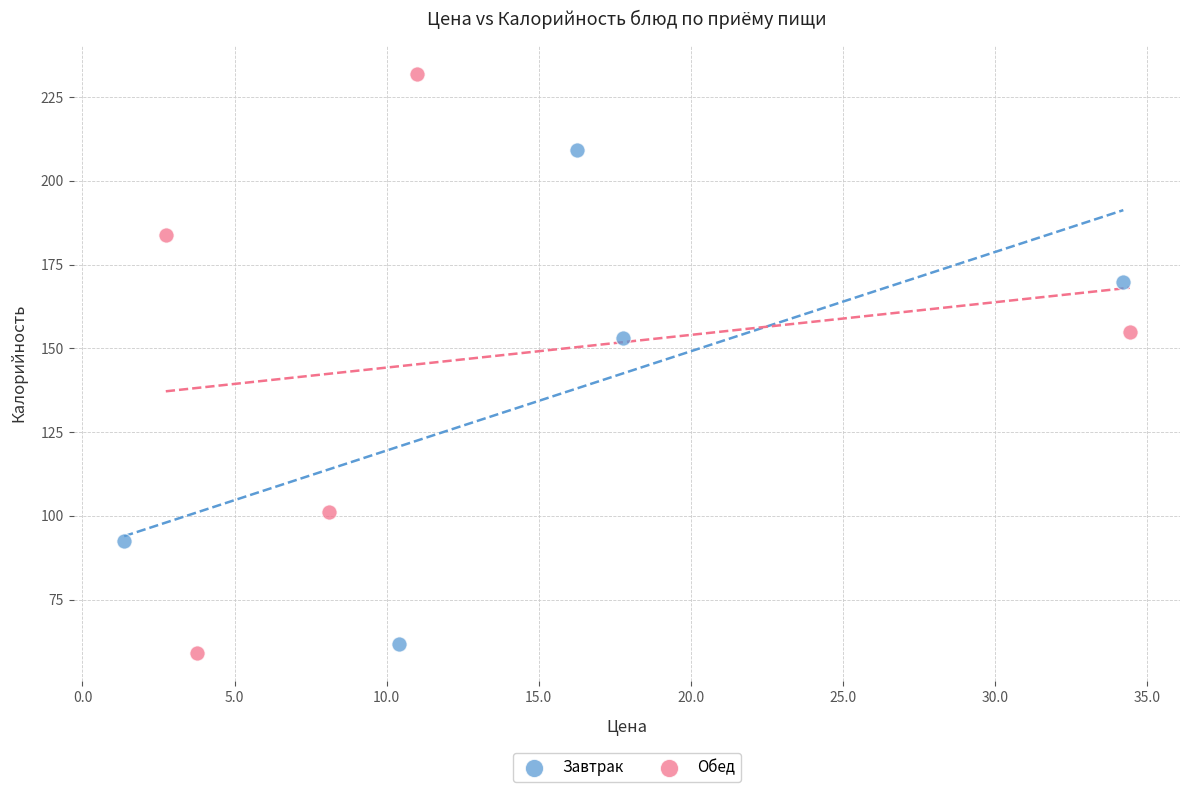

Which series contains the highest Y value?

Обед